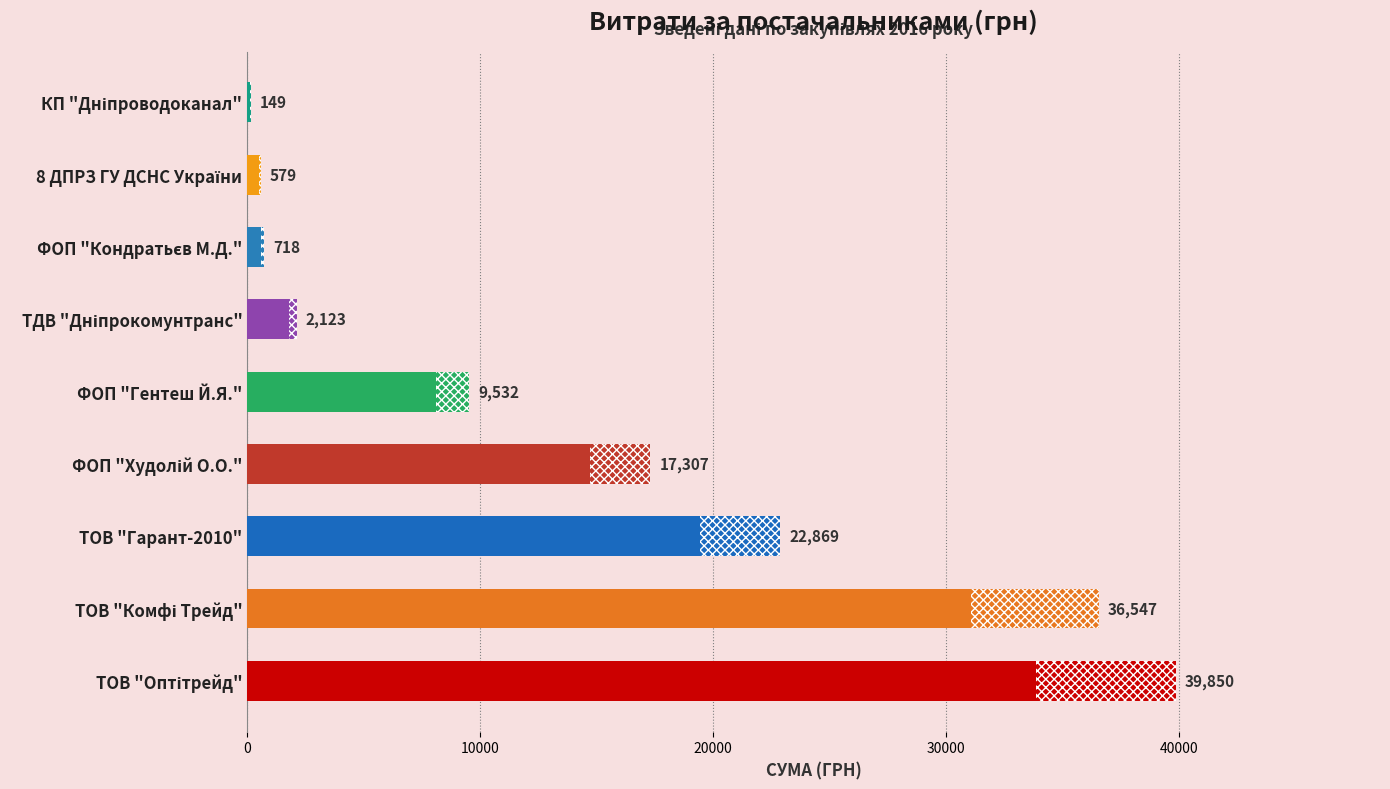

What is the smallest value displayed?

149